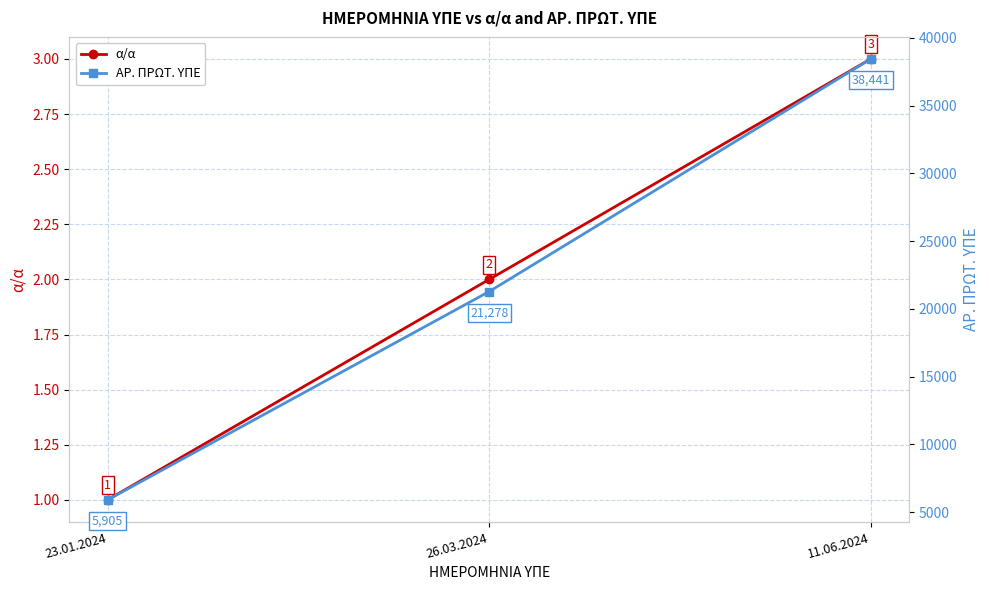

What is the total value across all series at 26.03.2024?

21280